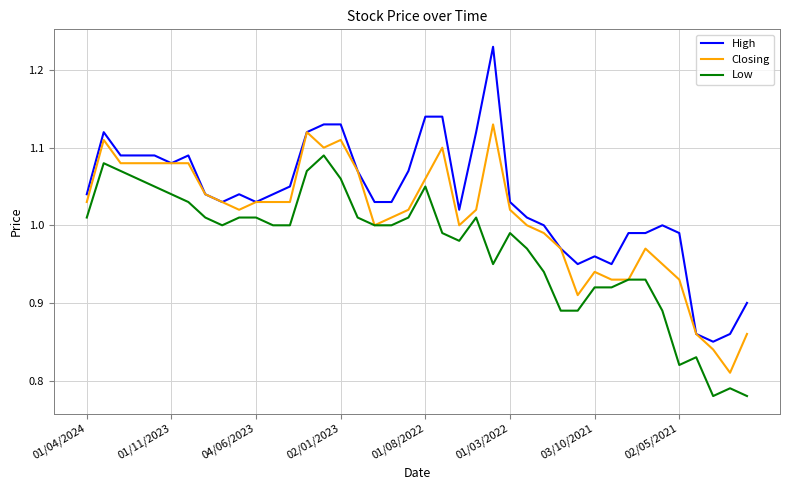

Which series has the widest spread of values?

High